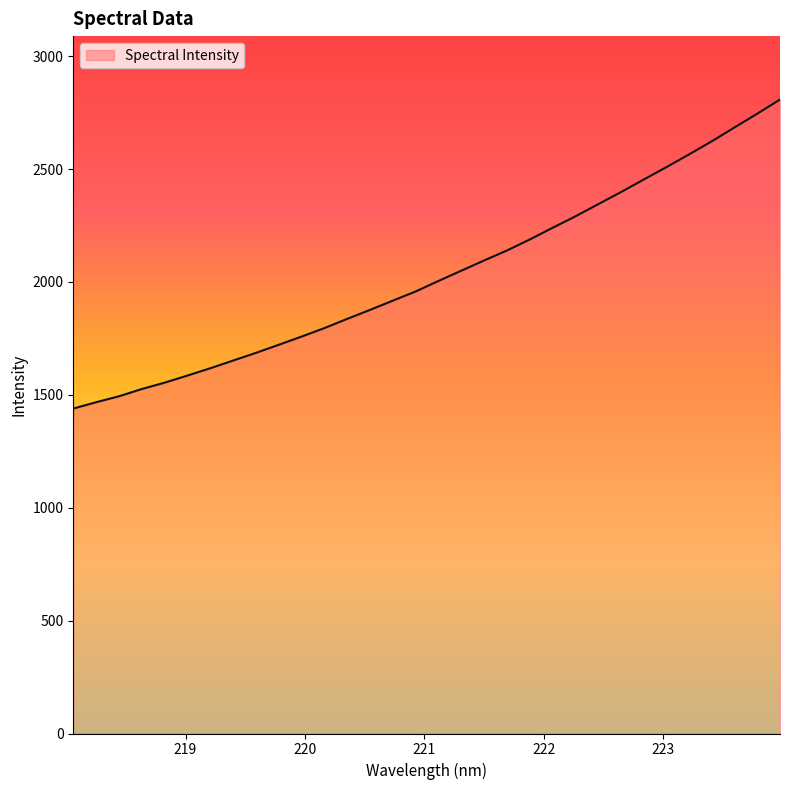

What is the maximum value shown in the chart?

2808.2